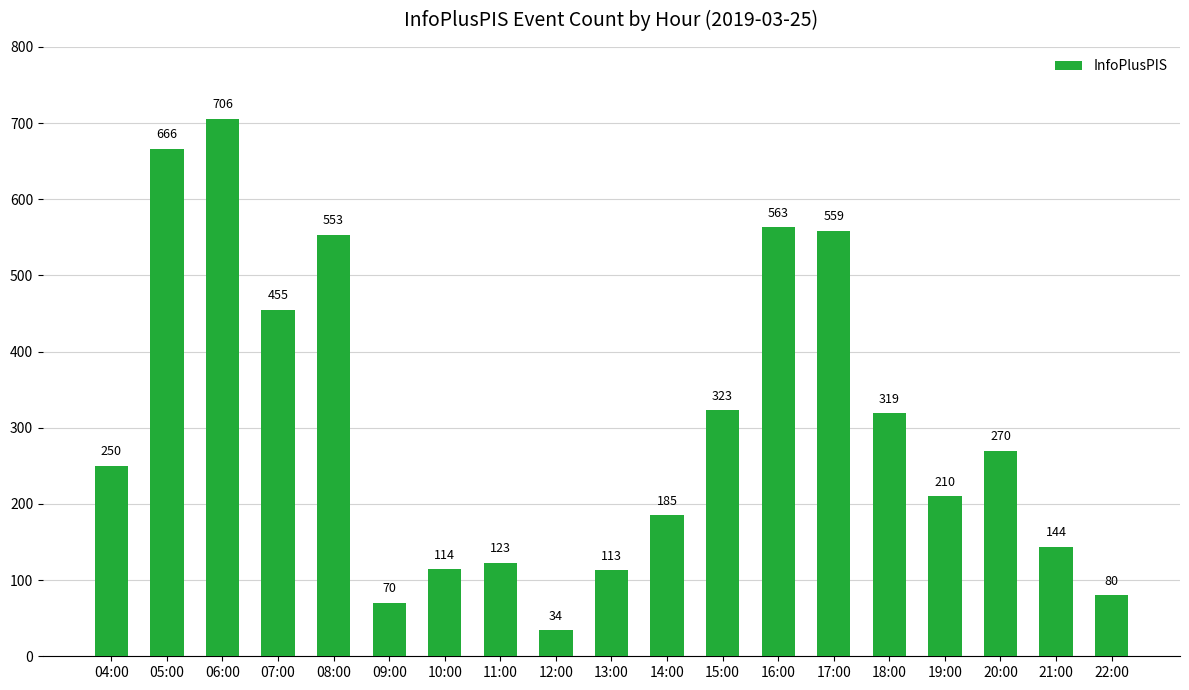

Are the bars horizontal?

No